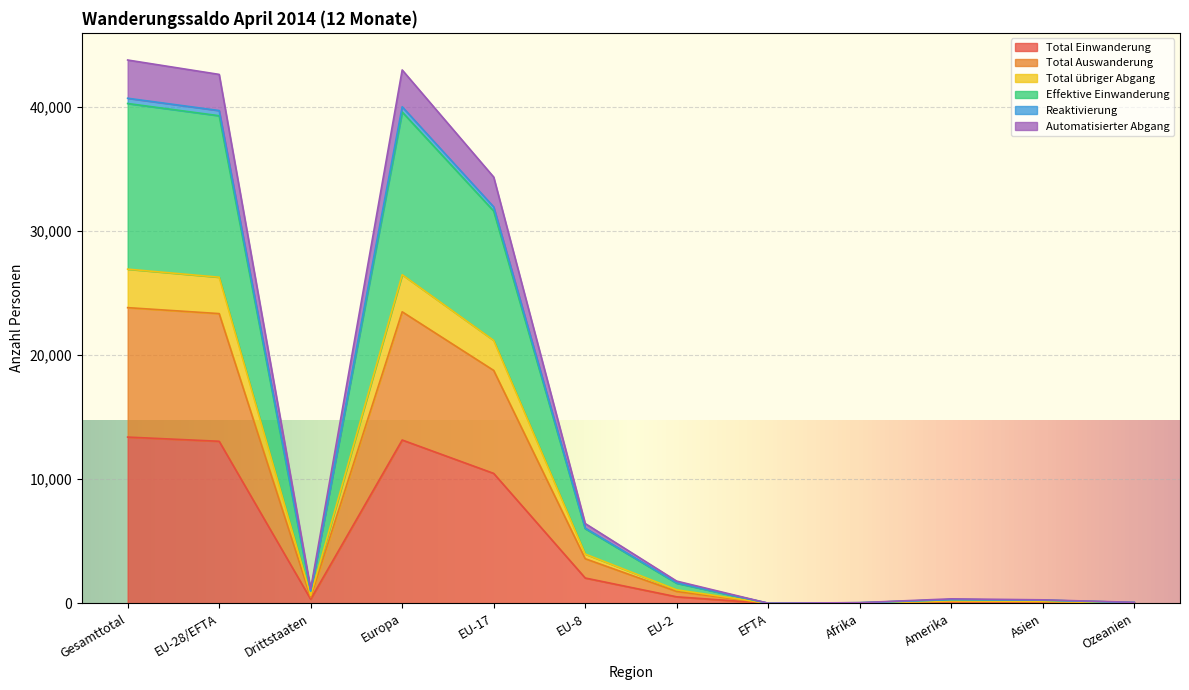

What is the greatest value displayed?

43758